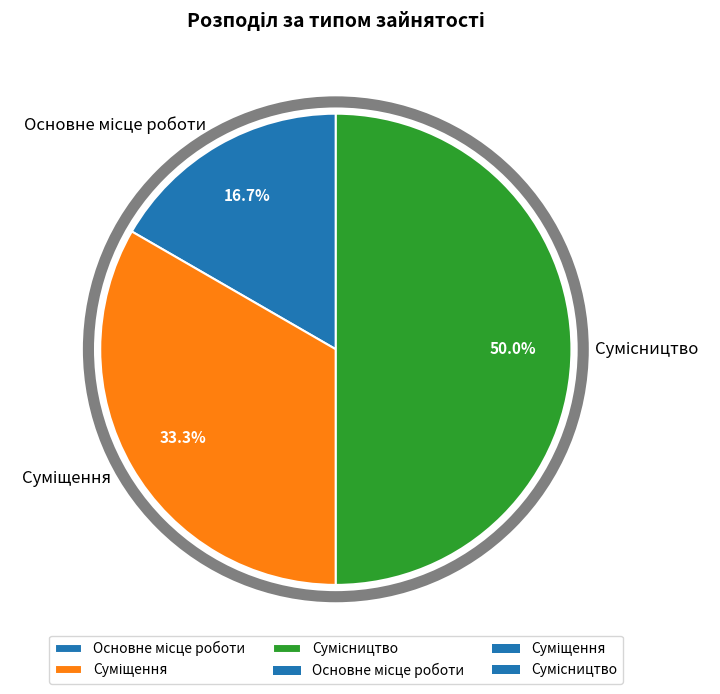

How many segments does this pie chart have?

3